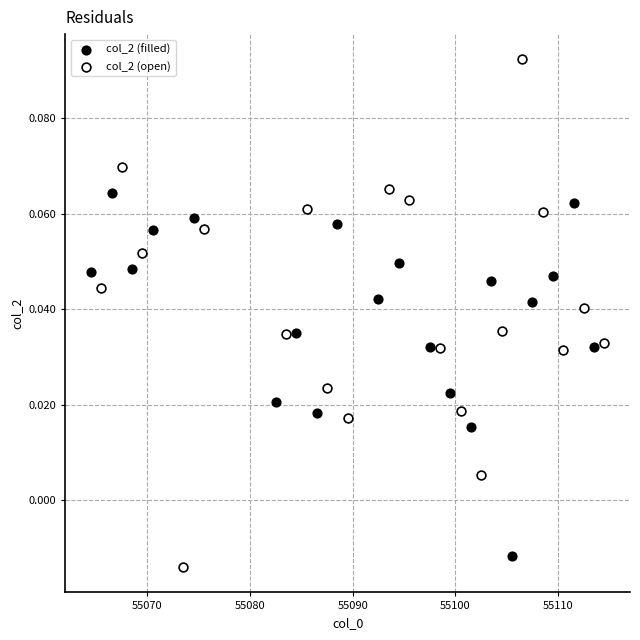

Which series reaches the maximum Y coordinate?

col_2 (open)